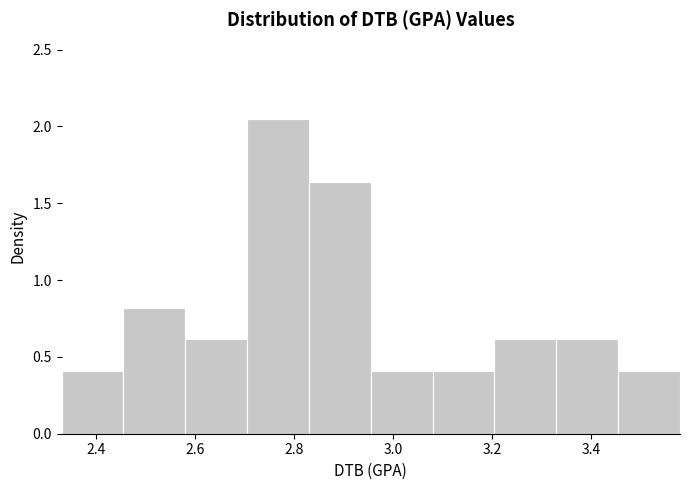

How tall is the bar that spans 2.705 to 2.830 on the x-axis? Neither the bar edges nor the heights are printed on the chart, so give them approximately, as read against the axes.

2.05